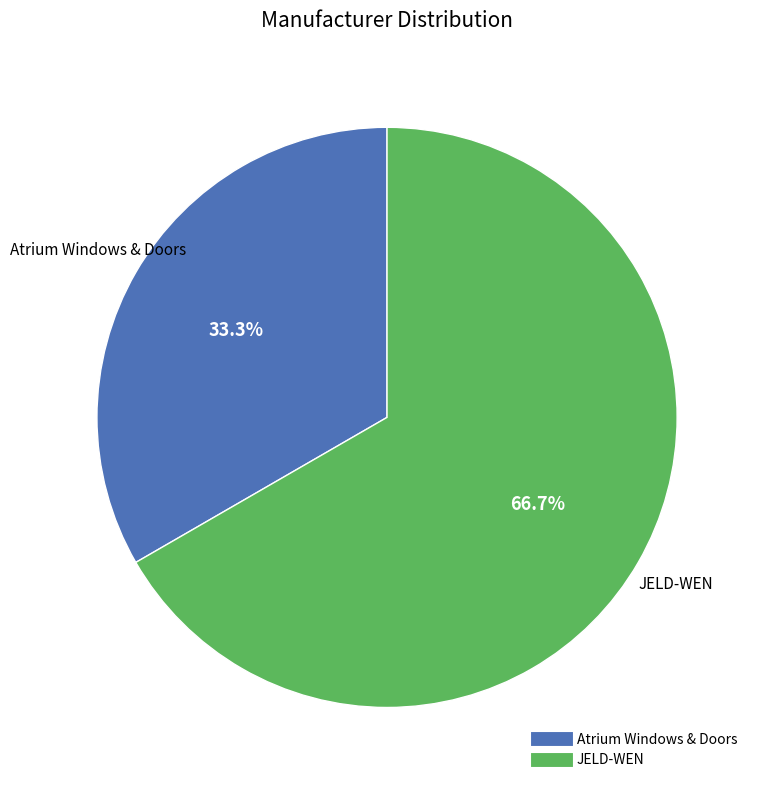

To the nearest percent, what percentage of the pie is JELD-WEN?

67%